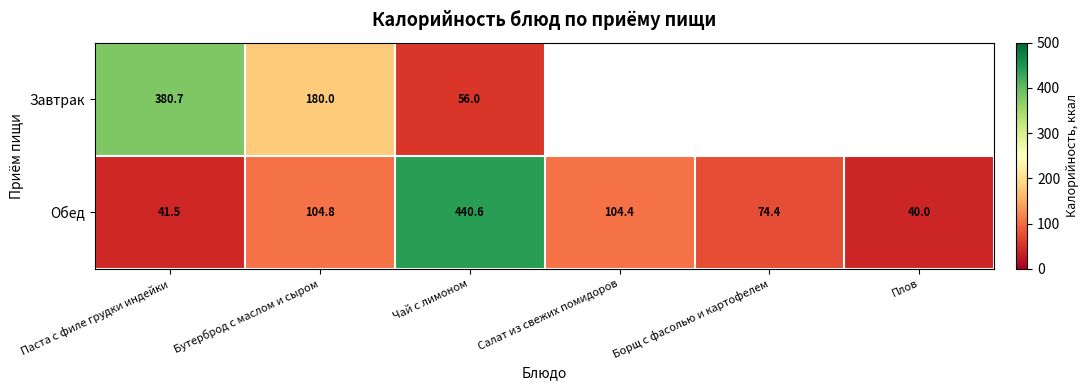

Rank the categories by Обед value from lowest to highest.

Плов, Паста с филе грудки индейки, Борщ с фасолью и картофелем, Салат из свежих помидоров, Бутерброд с маслом и сыром, Чай с лимоном